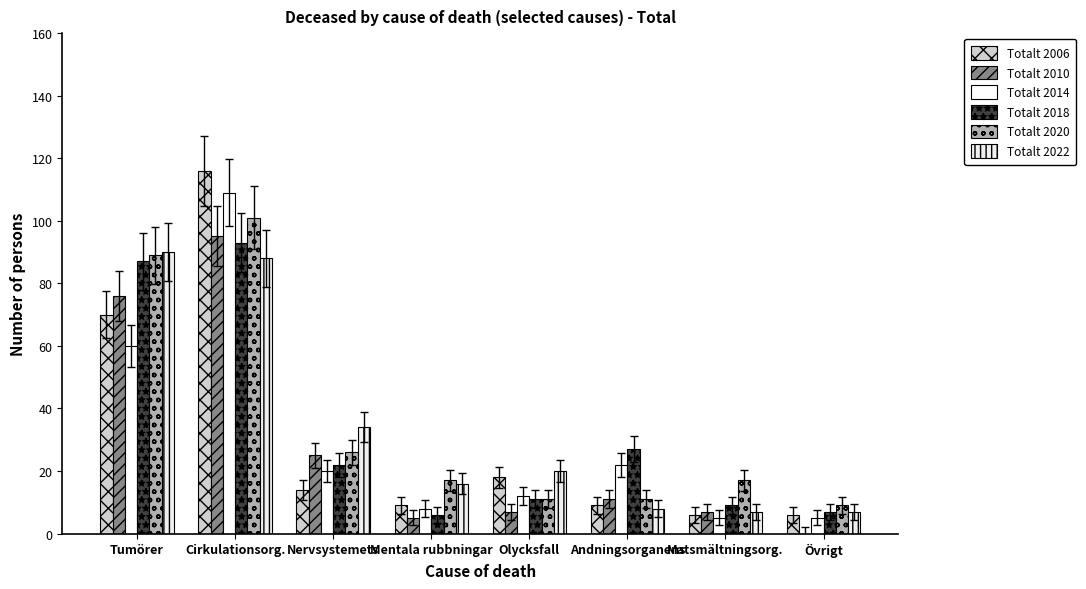

Count the number of data series in this chart.

6